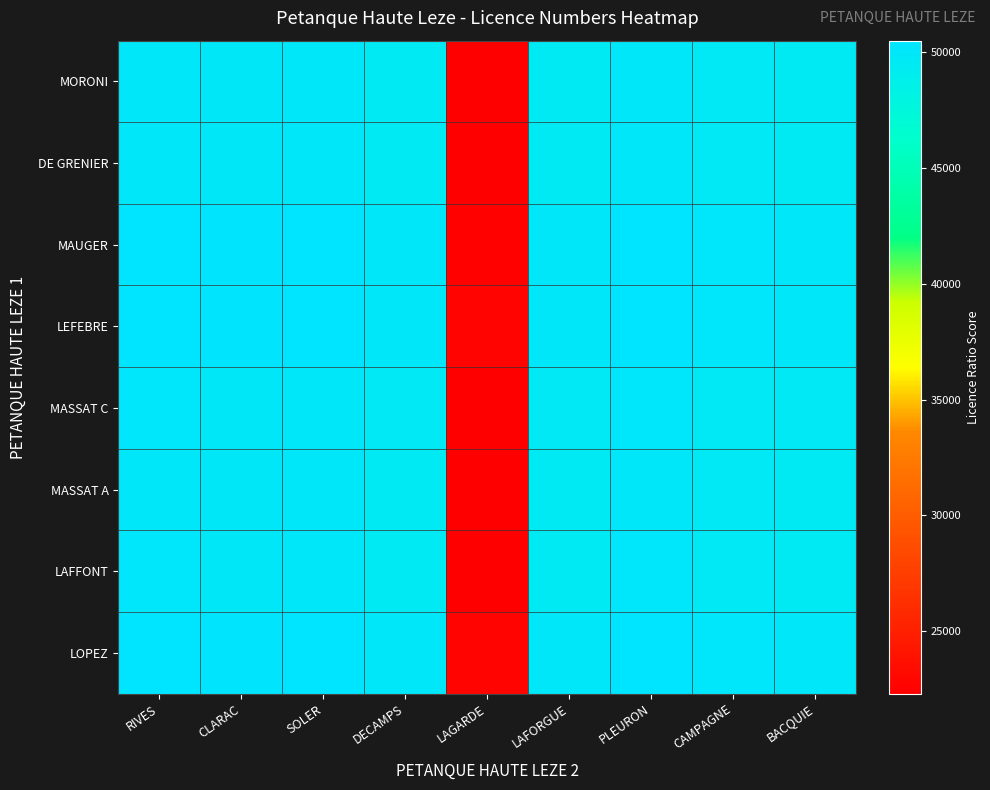

At how many categories does at least one series exceed 38364?

8